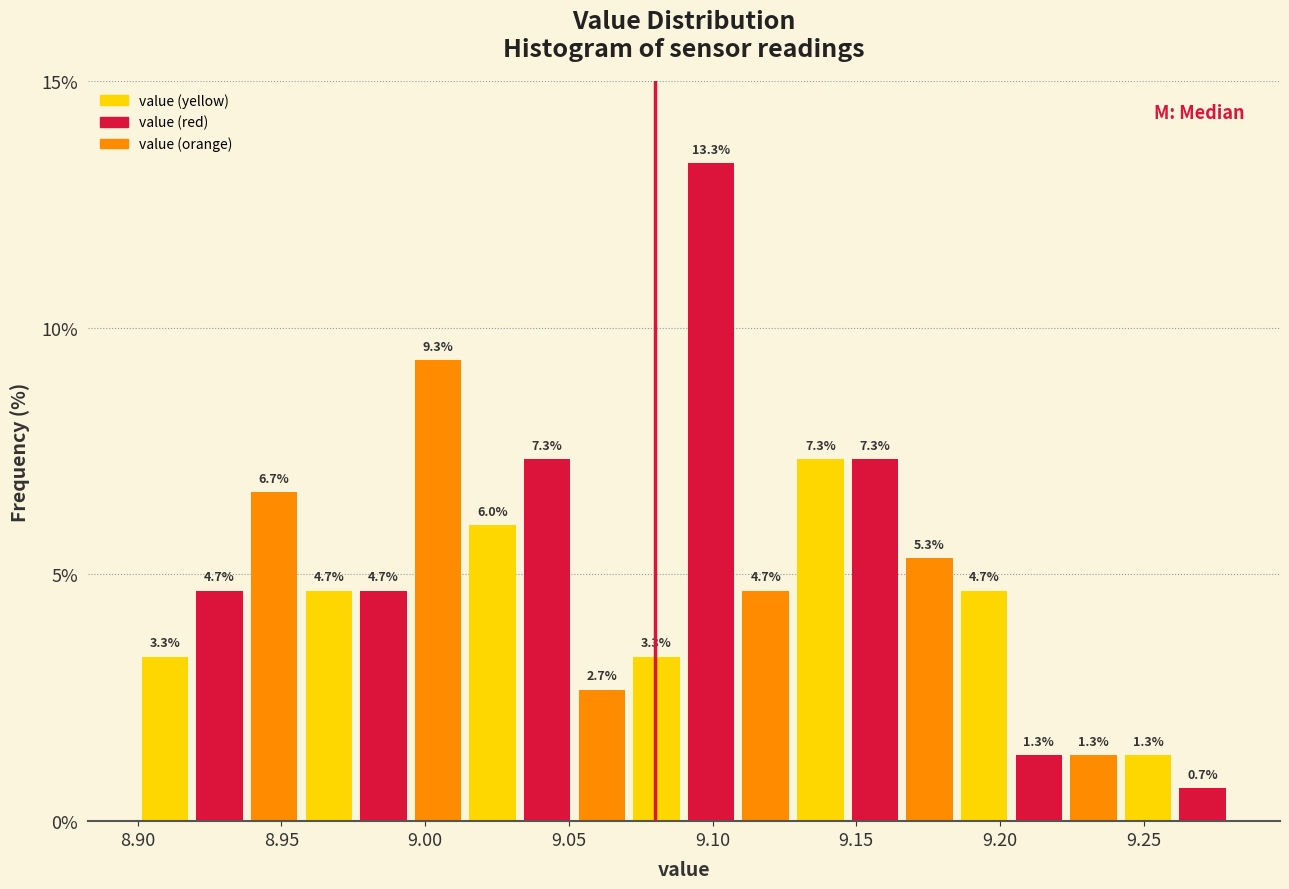

Read against the x-axis, roughly where is the centre of the tallest bar?

9.100